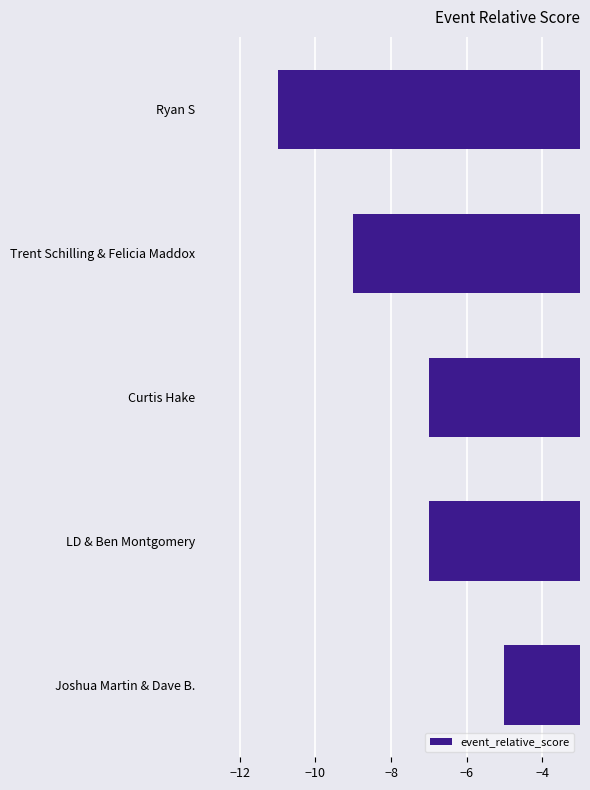

Which category has the highest value across all series?

Joshua Martin & Dave B.